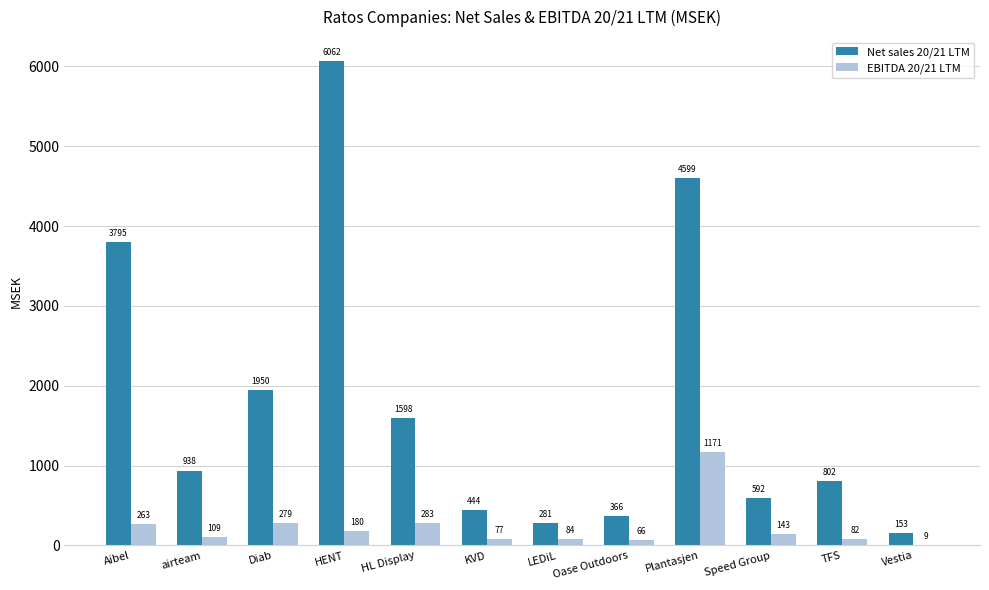

How many groups of bars are there?

12